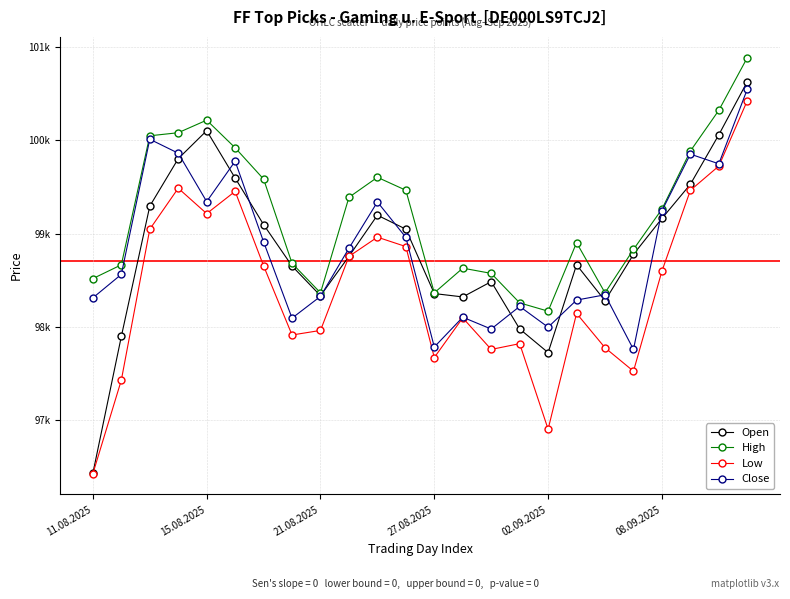

What are all the series names shown in the legend?

Open, High, Low, Close